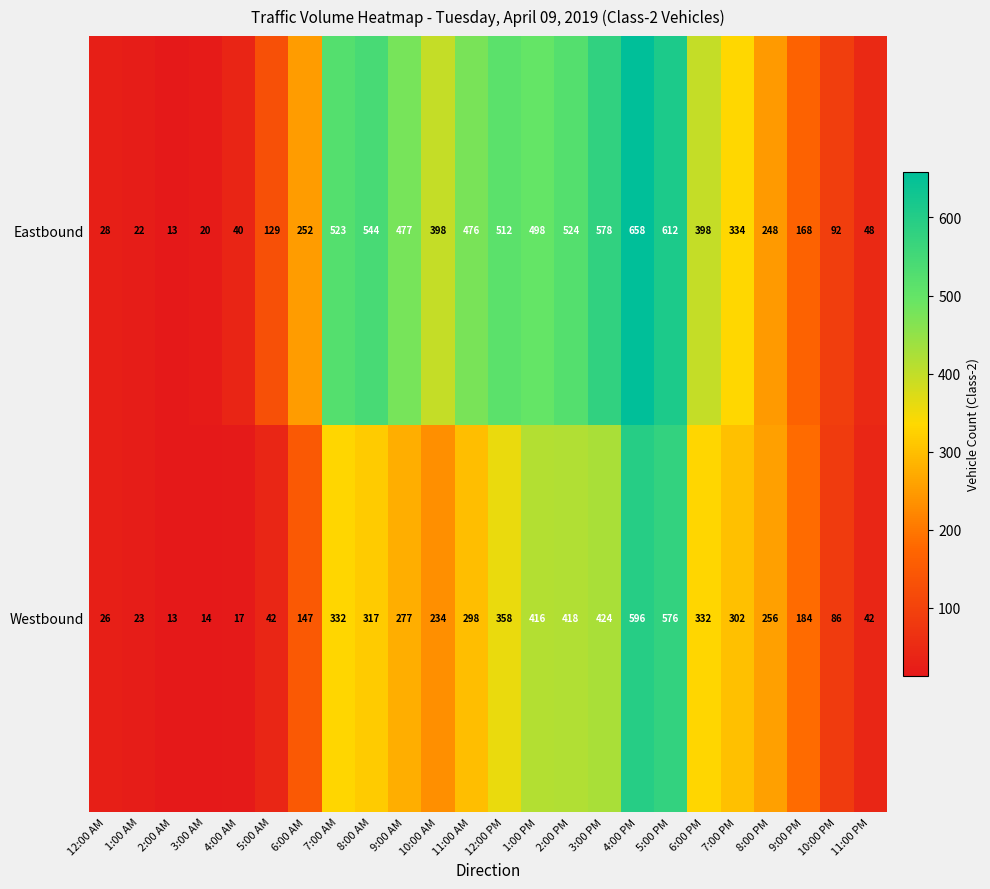

What is the average value of the Westbound series?

239